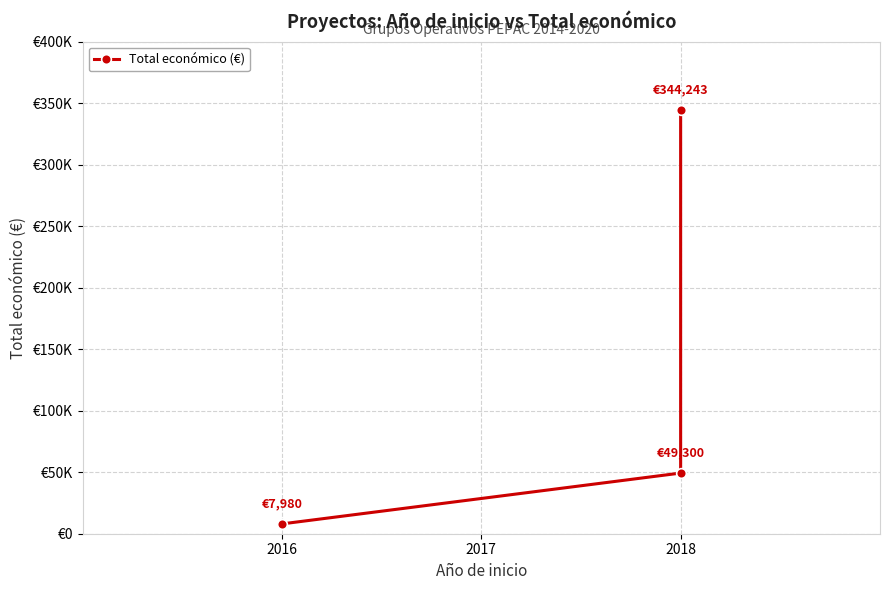

What is the sum of all values?

401523